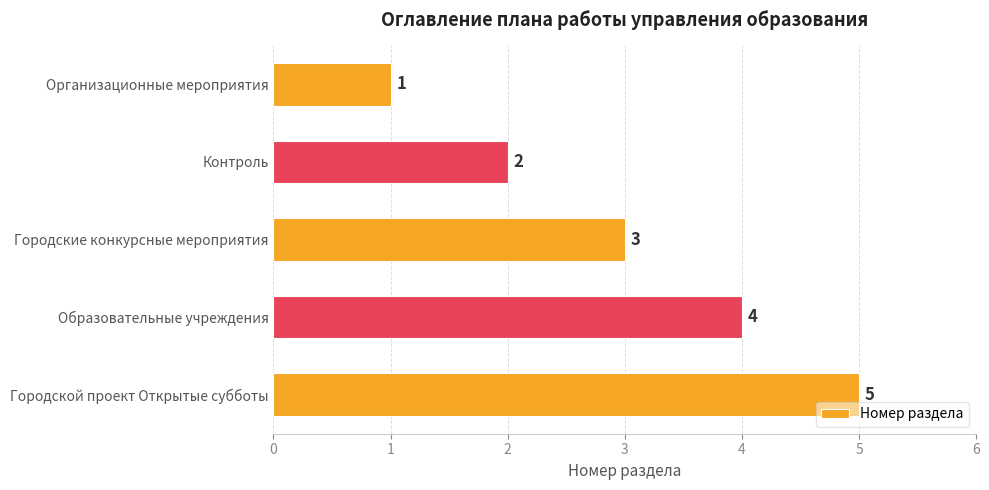

How many data points are less than 3?

2